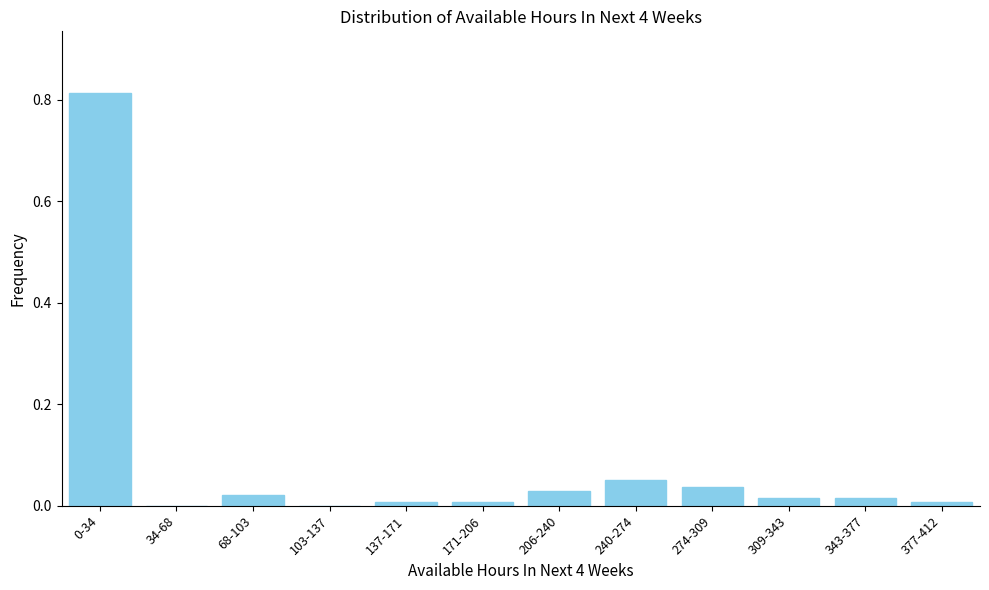

What is the sum of all values?

1.0